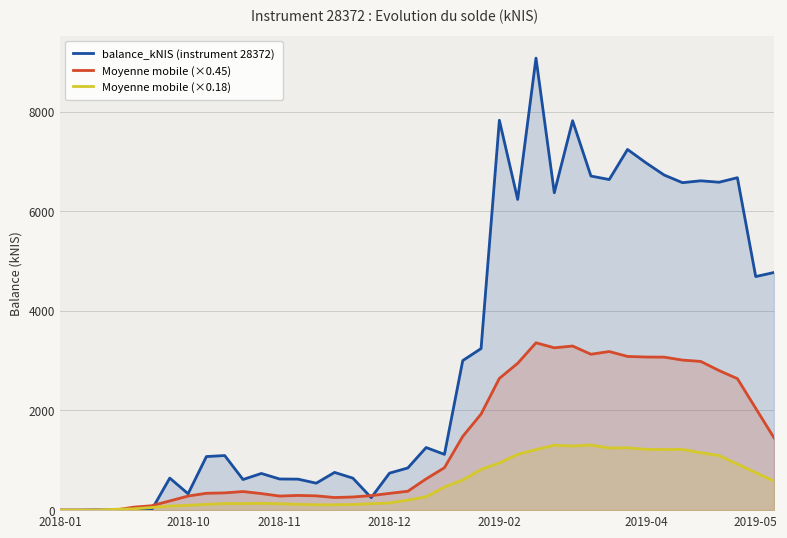

The balance_kNIS (instrument 28372) series shows 6671.8 at 37. True or false?

True